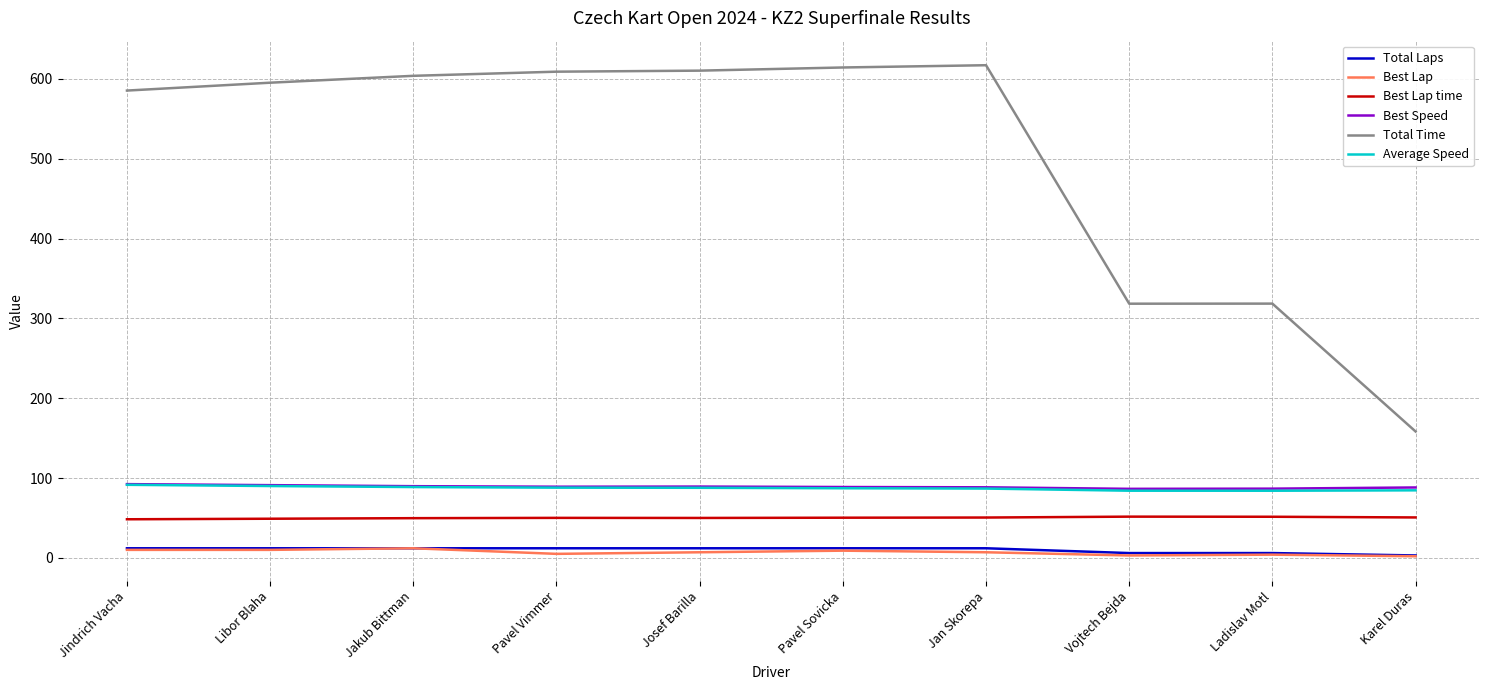

Is this an area chart (filled region under the line)?

No